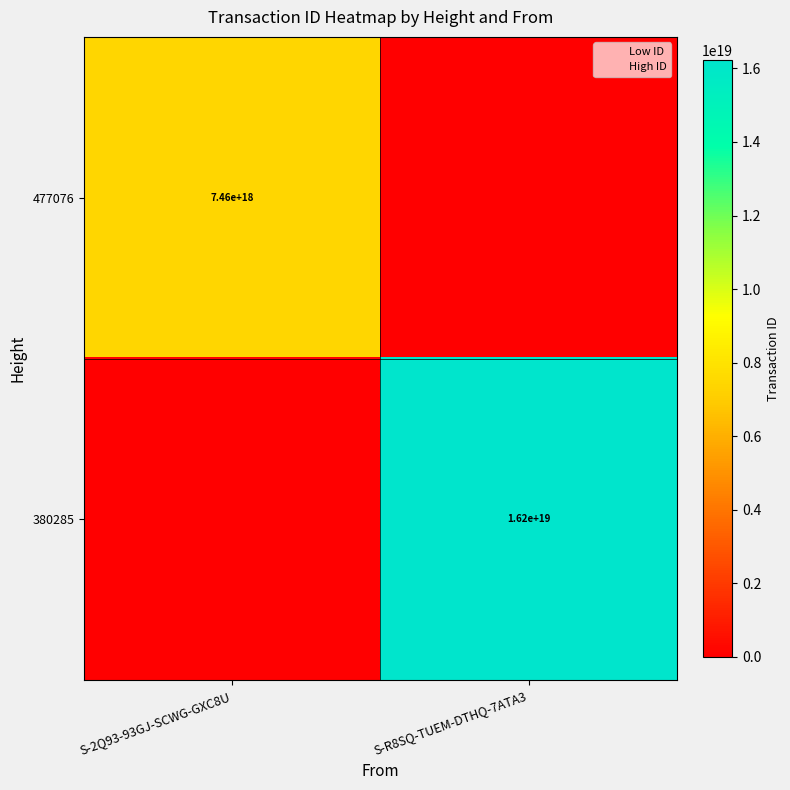

True or false: 380285 has a value of 8931986957044402176 at S-2Q93-93GJ-SCWG-GXC8U.

False